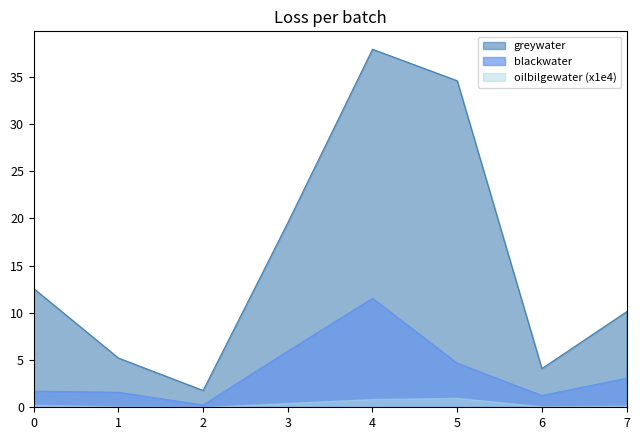

True or false: greywater and oilbilgewater (x1e4) intersect in this chart.

False